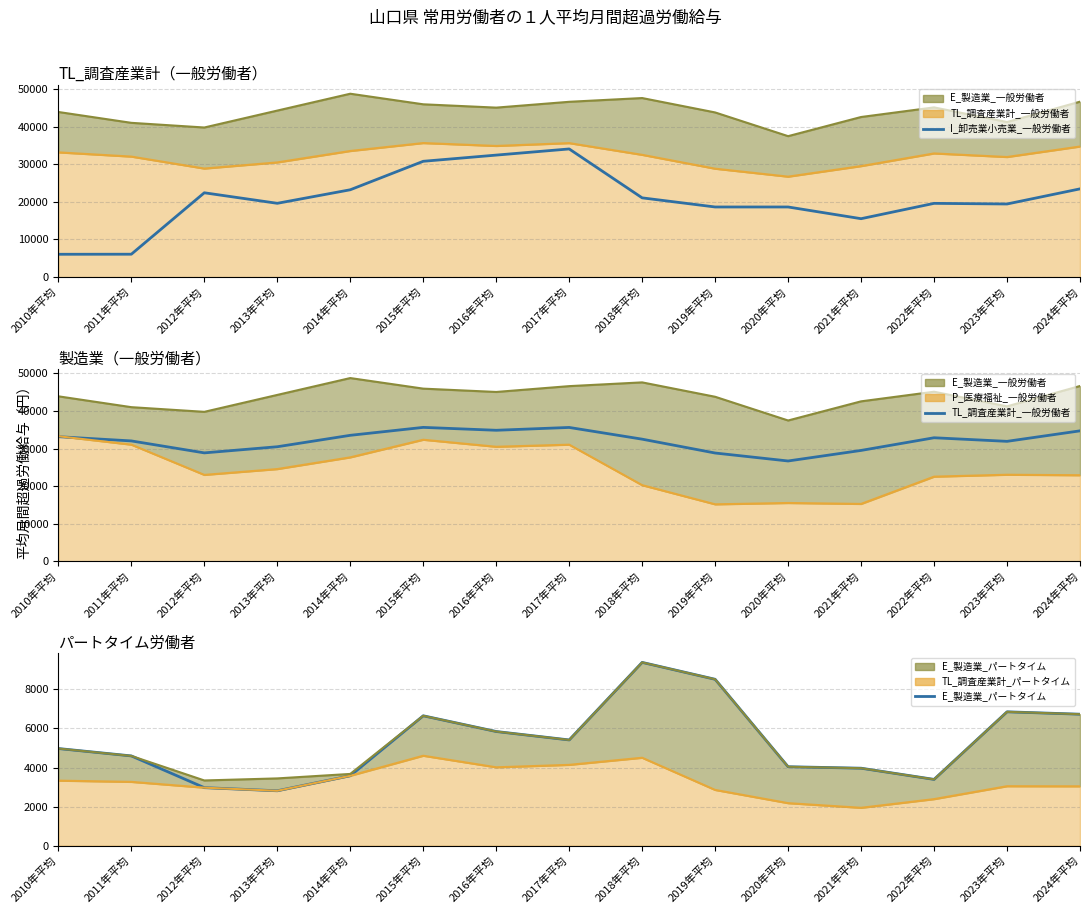

True or false: E_製造業_パートタイム and E_製造業_一般労働者 cross at least once.

False